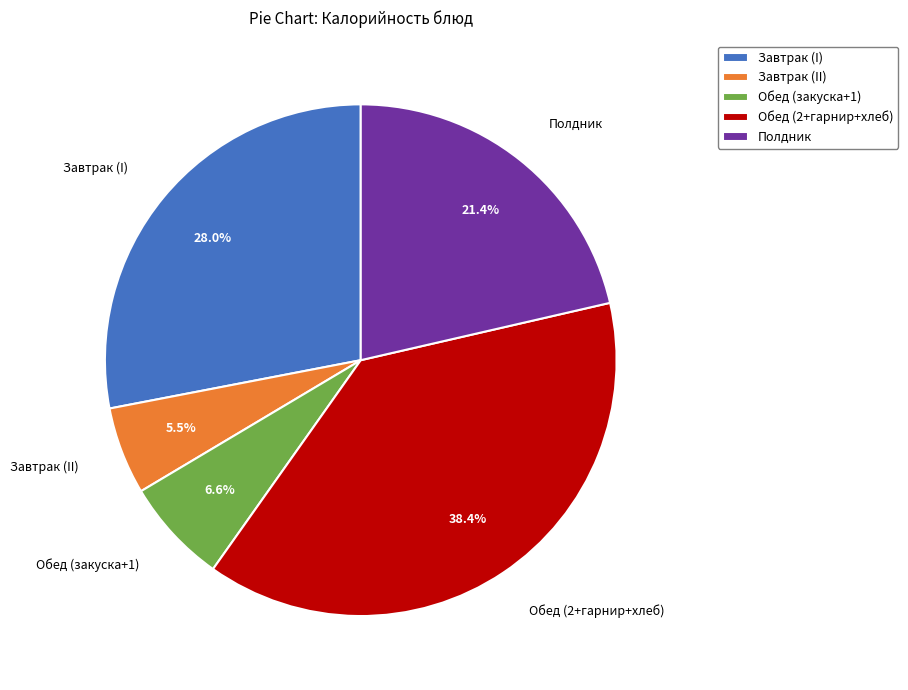

To the nearest percent, what is the average slice percentage?

20%